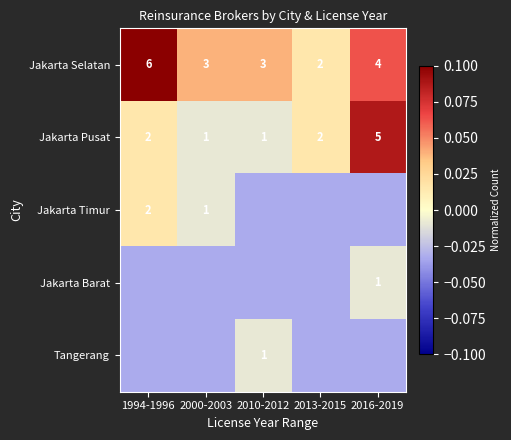

What is the difference between the highest and lowest values at 2000-2003?

0.1